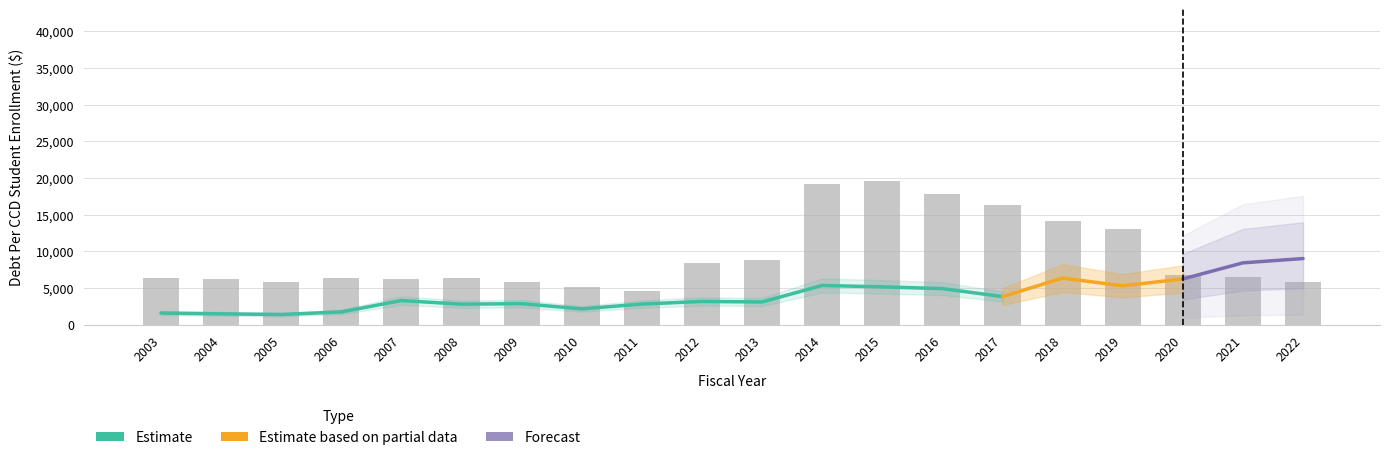

Reading left to right, list all the values displayed in this chart.

2003=6360.4	2004=6187.3	2005=5751.9	2006=6297.5	2007=6246.3	2008=6343.8	2009=5805.6	2010=5139.9	2011=4550.5	2012=8368.3	2013=8759.3	2014=19136.1	2015=19544.7	2016=17778.3	2017=16255.6	2018=14112.2	2019=12987.2	2020=6696.5	2021=6477.1	2022=5758.8